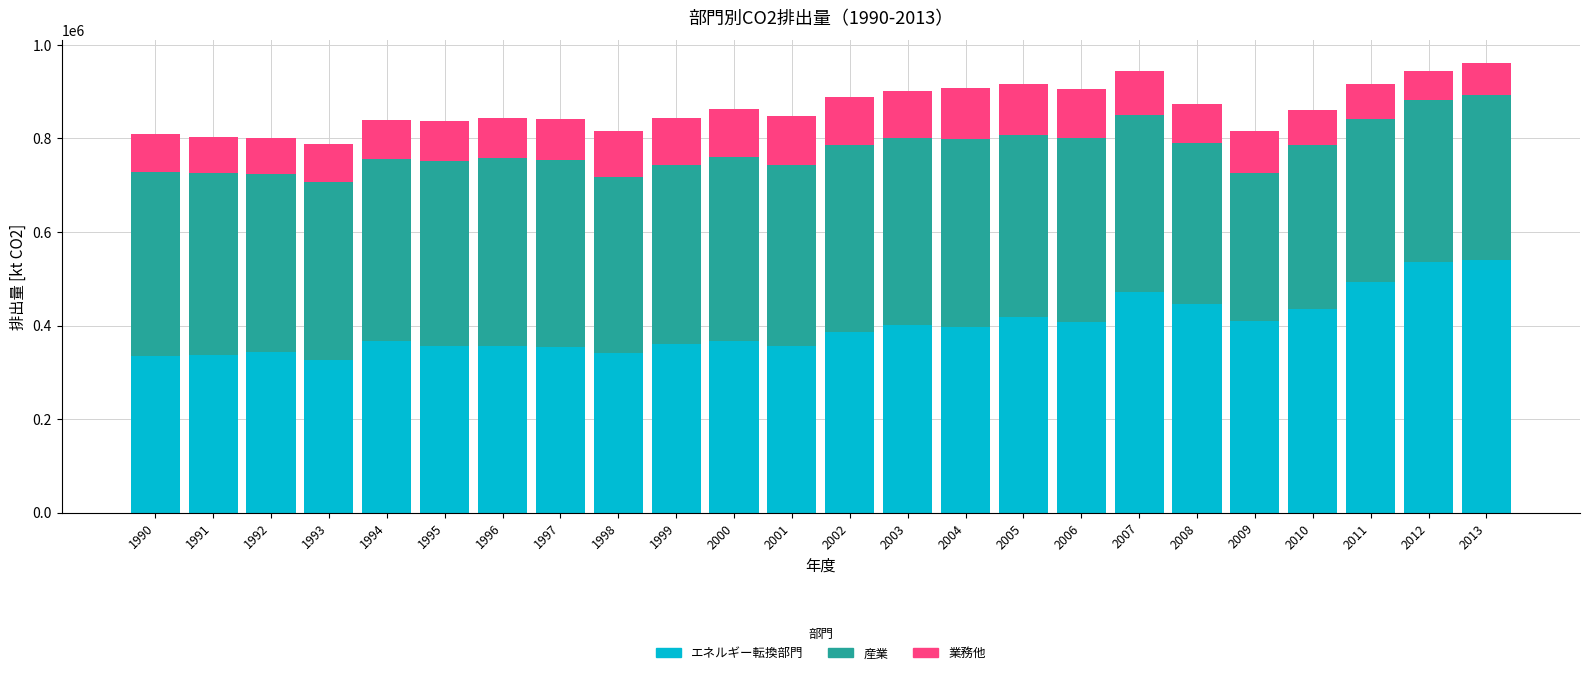

What is the sum of the エネルギー転換部門 values at 2002 and 2007?

857601.1